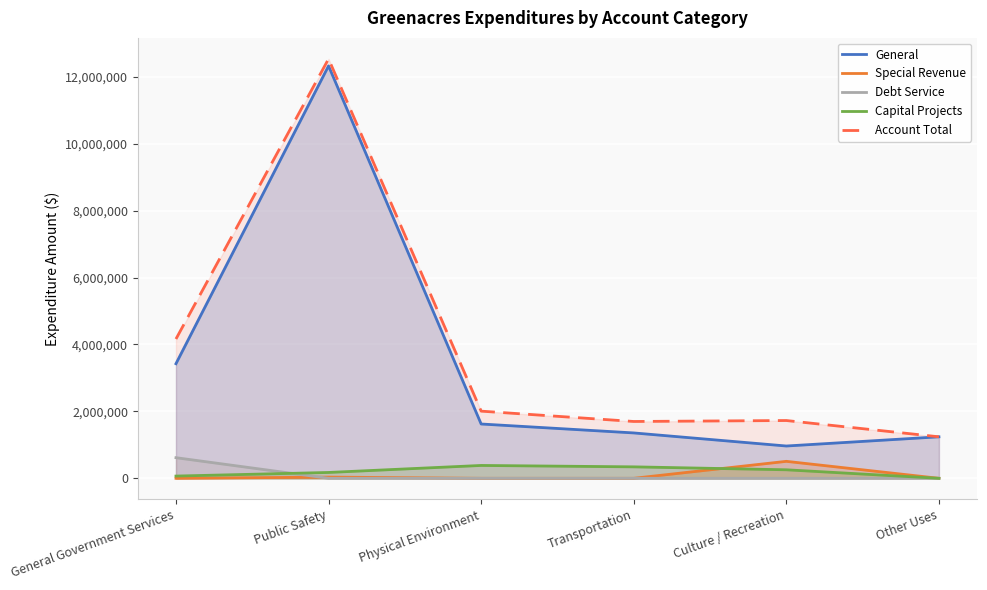

What are all the series names shown in the legend?

General, Special Revenue, Debt Service, Capital Projects, Account Total